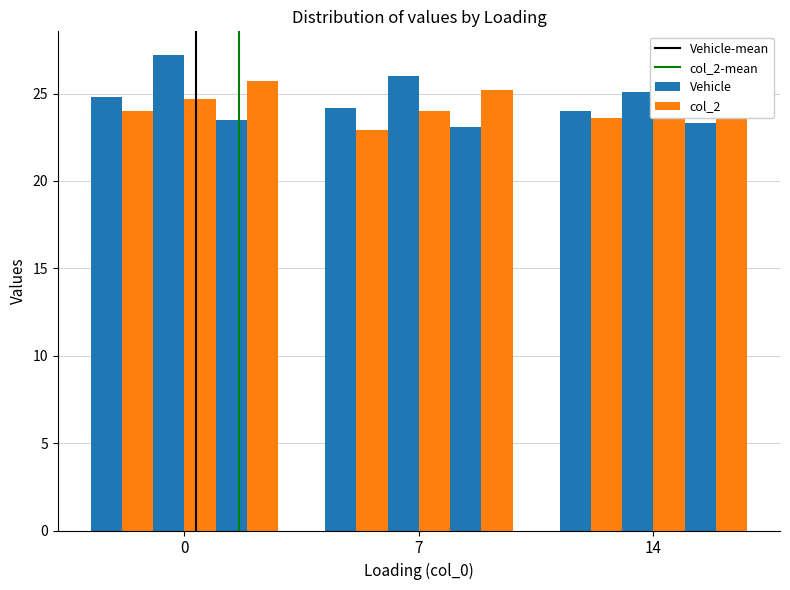

True or false: col_4 has a value of 35.6 at 7.

False